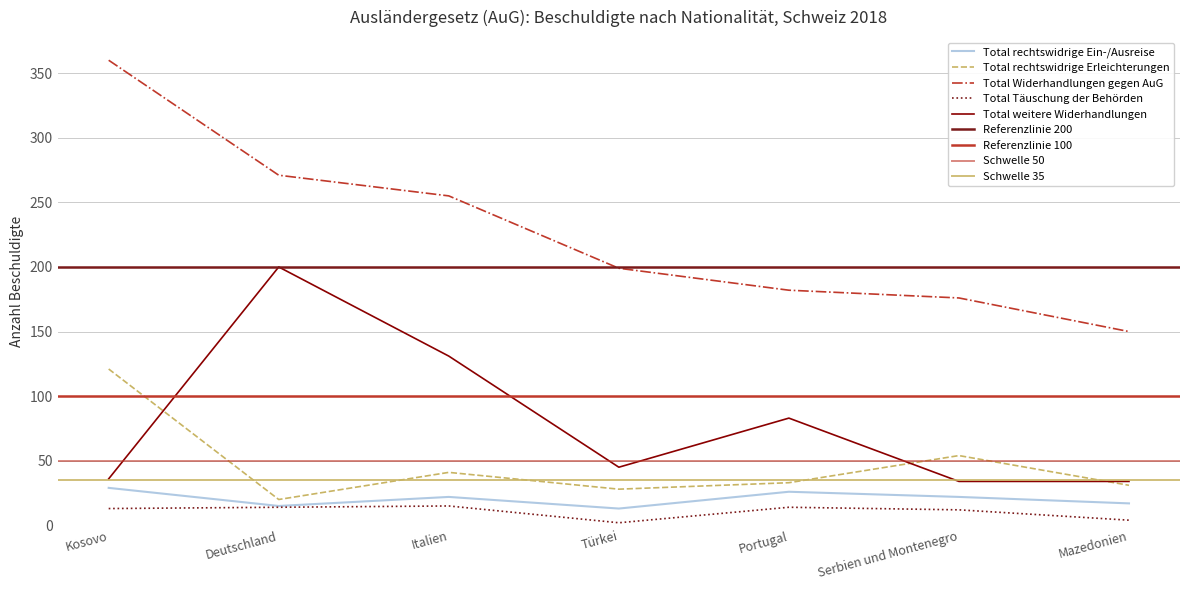

What position from the right is Serbien und Montenegro?

2